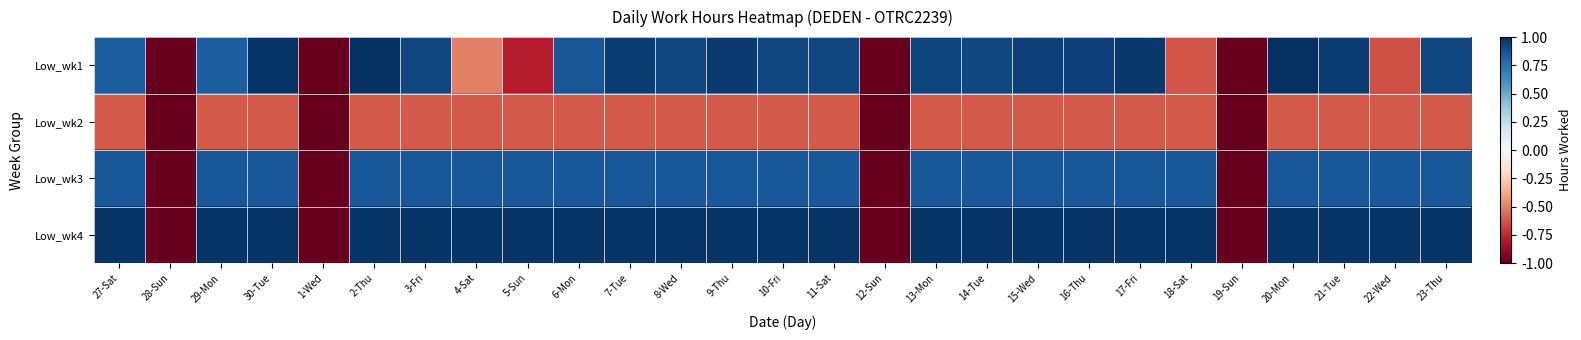

At how many categories does at least one series exceed 0?

23